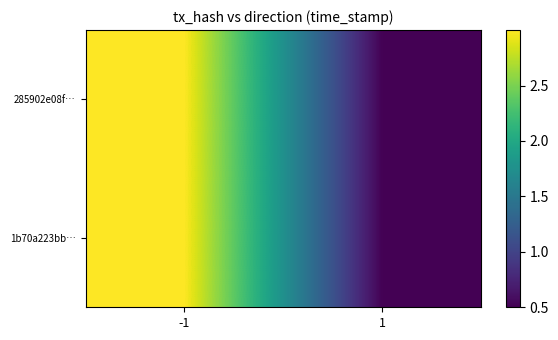

Which label corresponds to the smallest value in the chart?

1